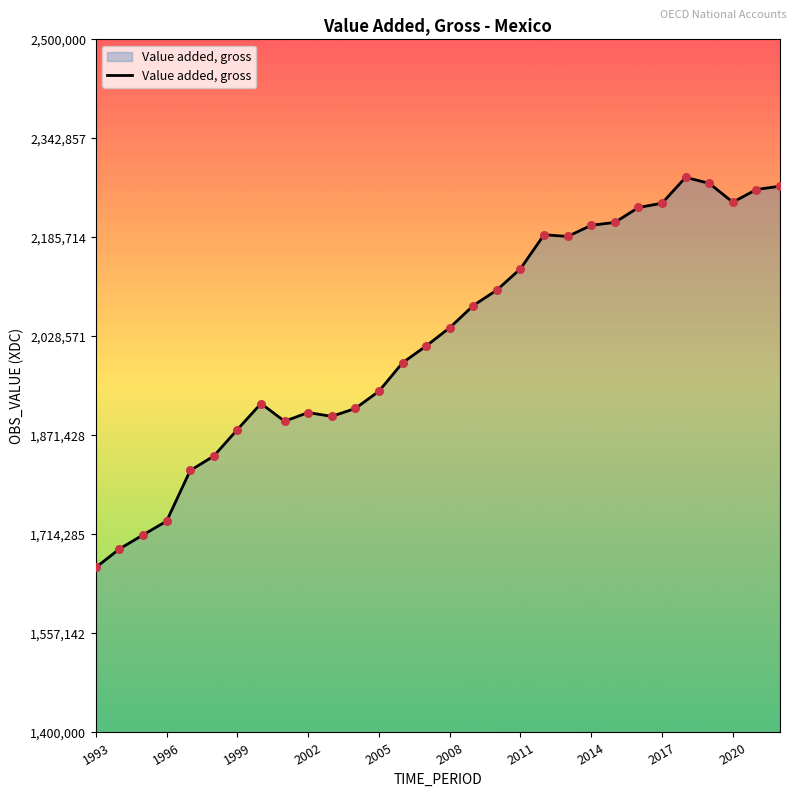

What is the smallest value displayed?

1661862